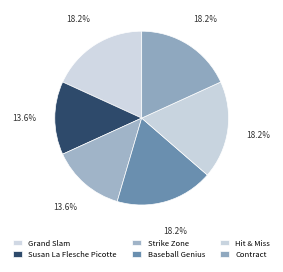

How many slices are in this pie chart?

6